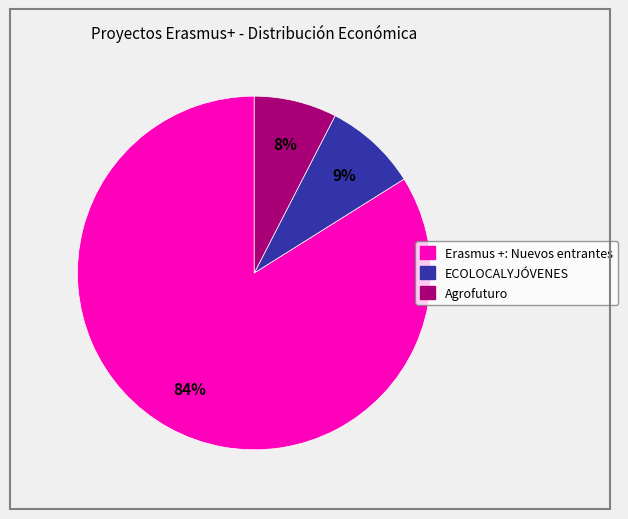

Which has a higher value, Agrofuturo or ECOLOCALYJÓVENES?

ECOLOCALYJÓVENES